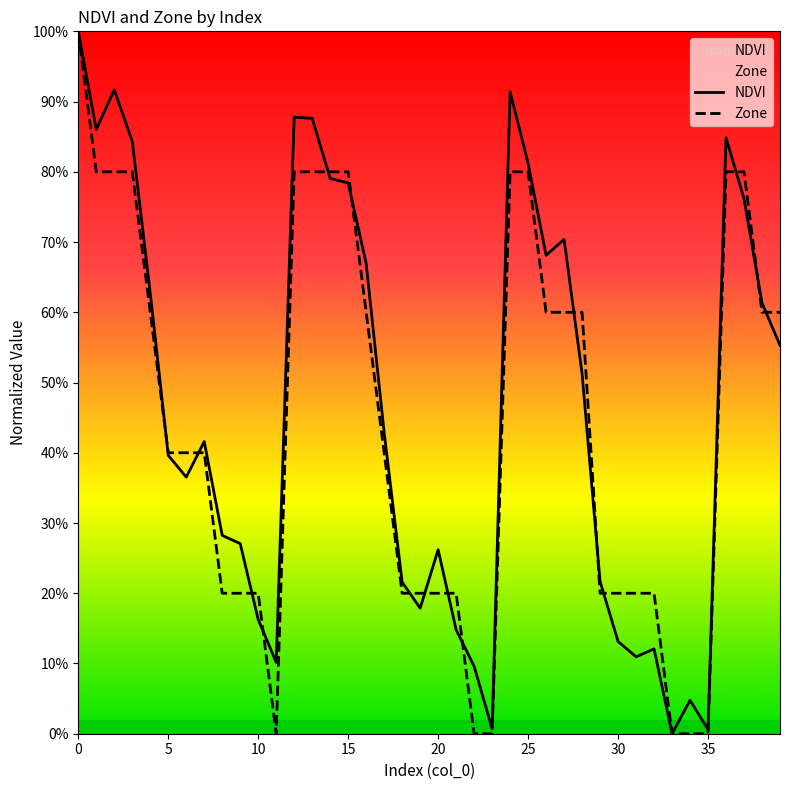

Which series ends up on top after the final intersection of Zone and NDVI?

Zone